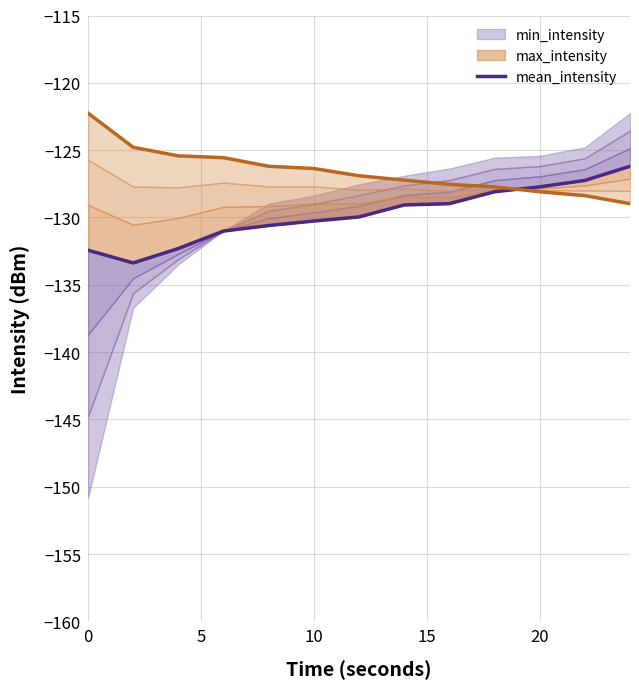

True or false: the data has more than 1 interior local peaks.

False